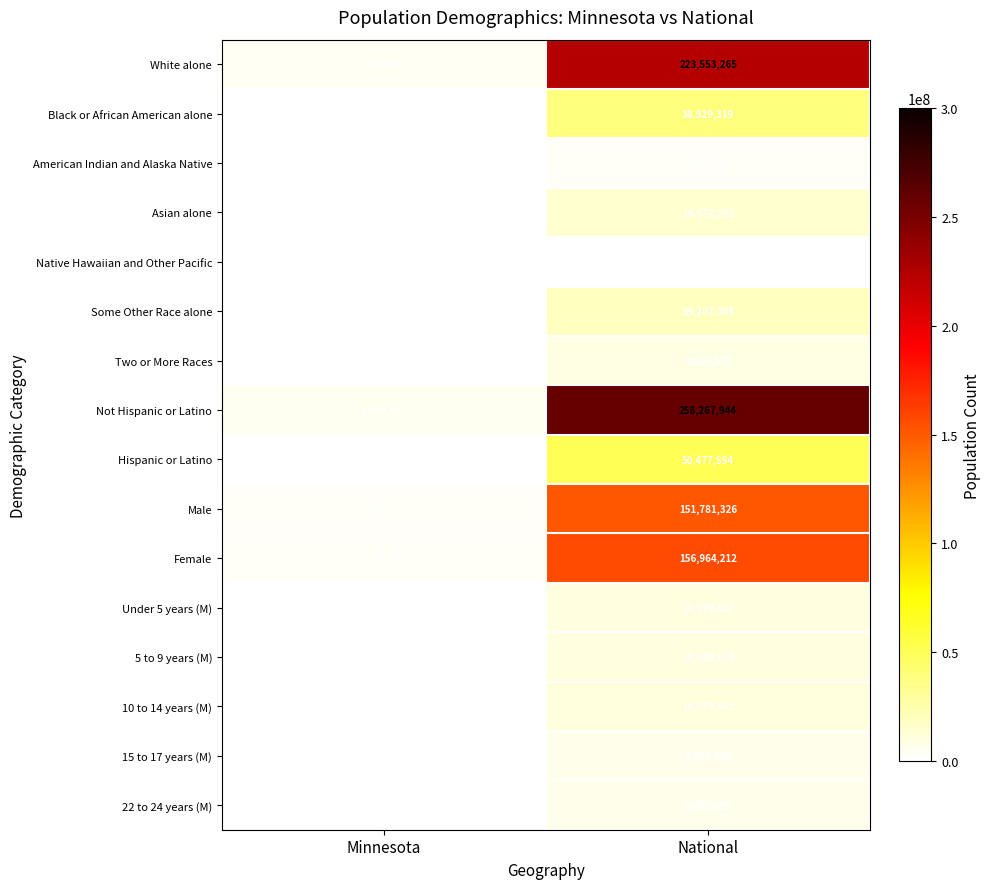

Which label corresponds to the largest value in the chart?

National